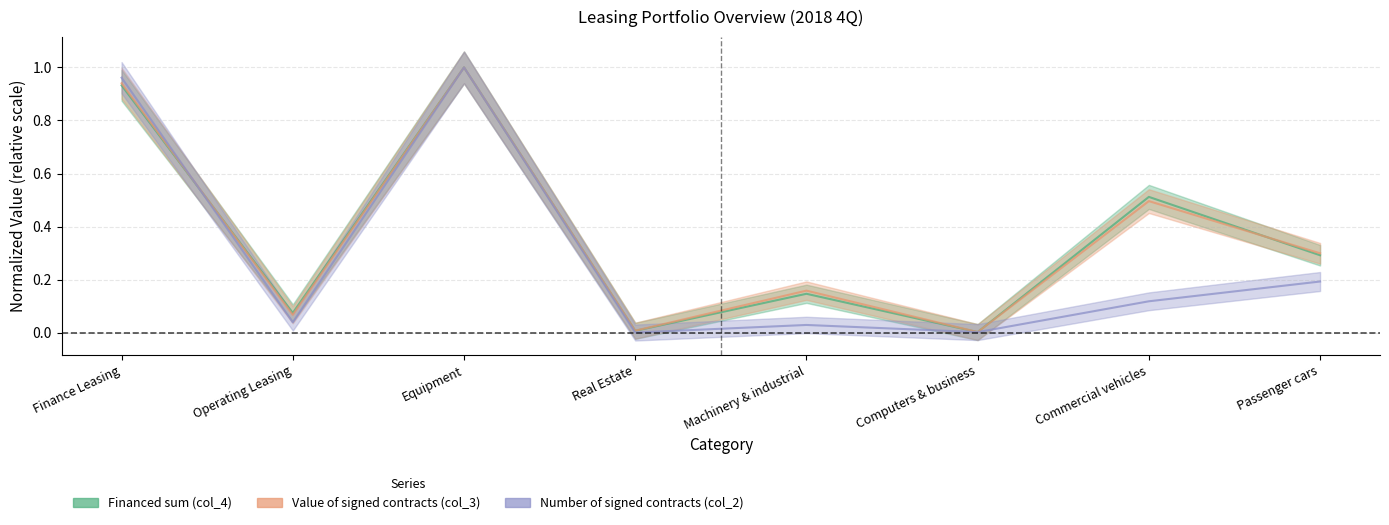

Does the chart display data point markers on the line(s)?

No